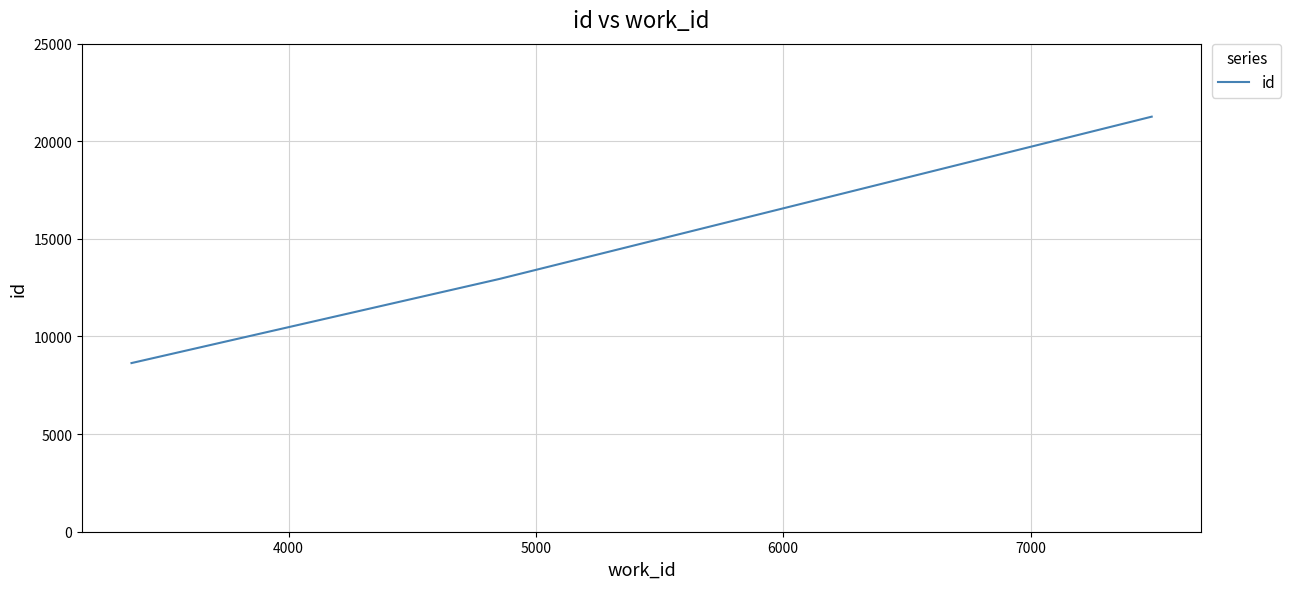

What is the average value?

14282